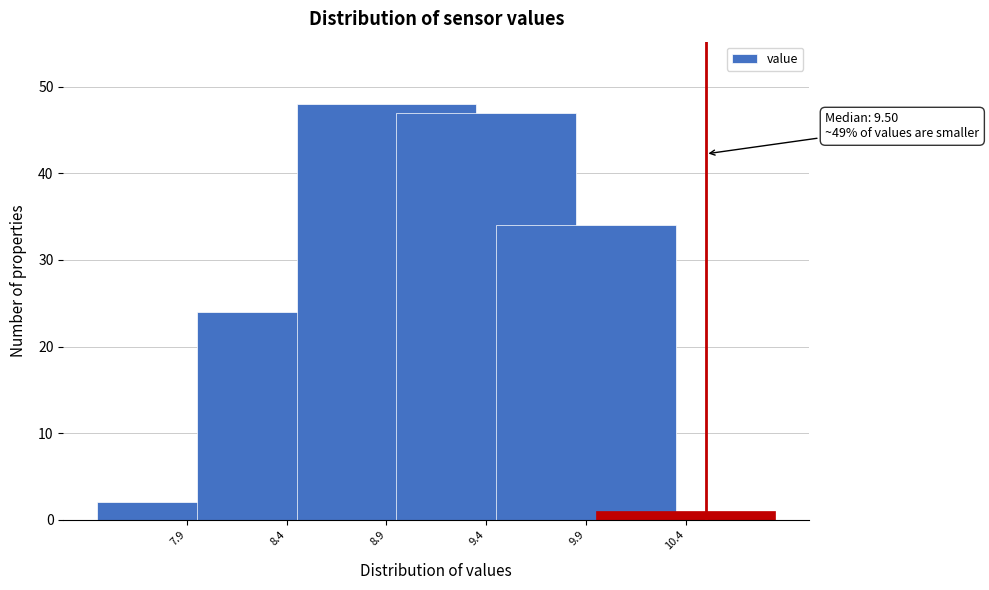

Reading left to right, extract all data points from this chart.

7.9=2	8.4=24	8.9=48	9.4=47	9.9=34	10.4=1